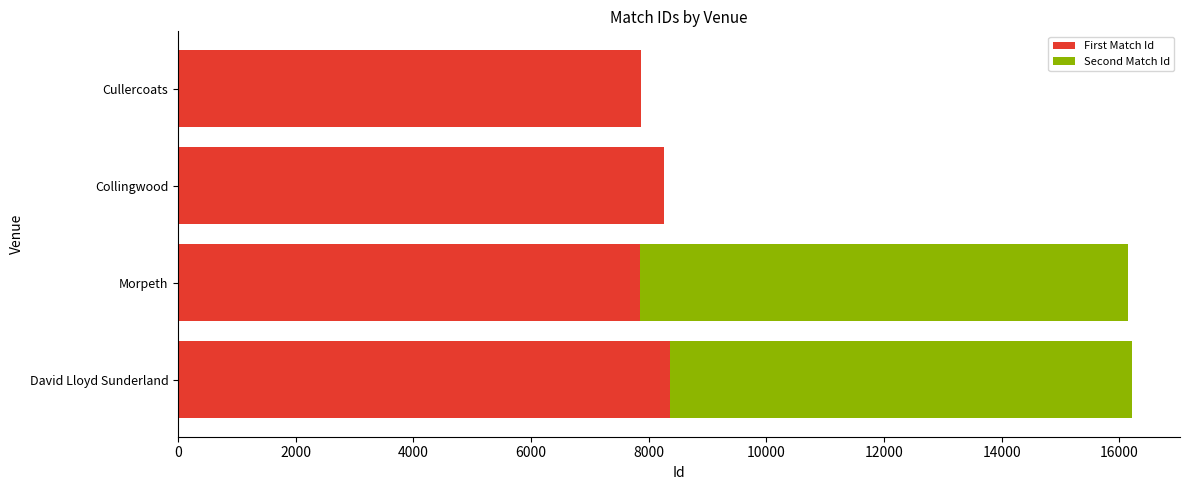

Count the number of categories in the chart.

4